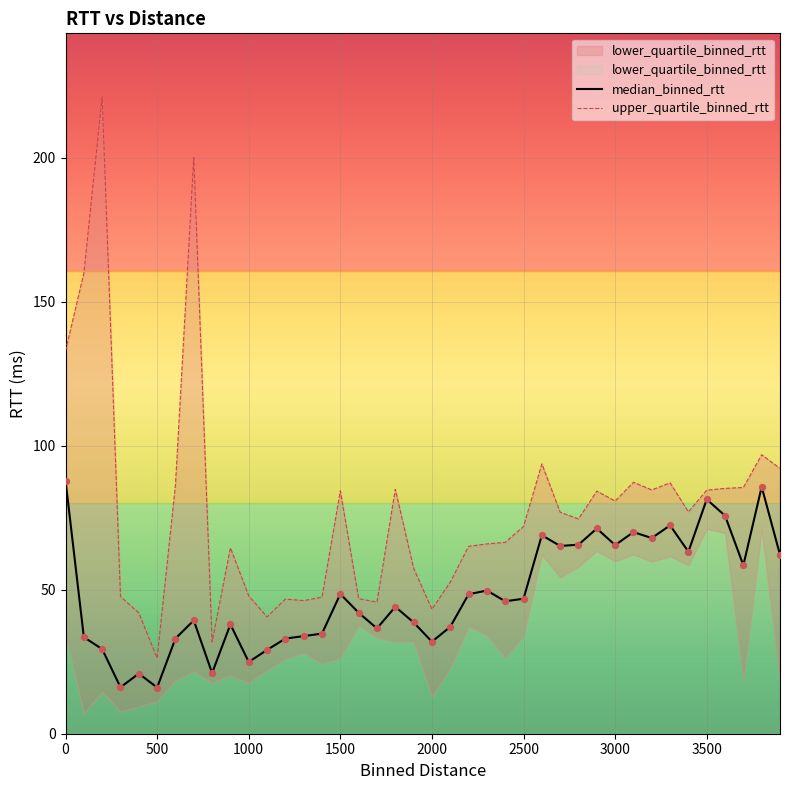

What is the lowest value of the median_binned_rtt series?

16.0